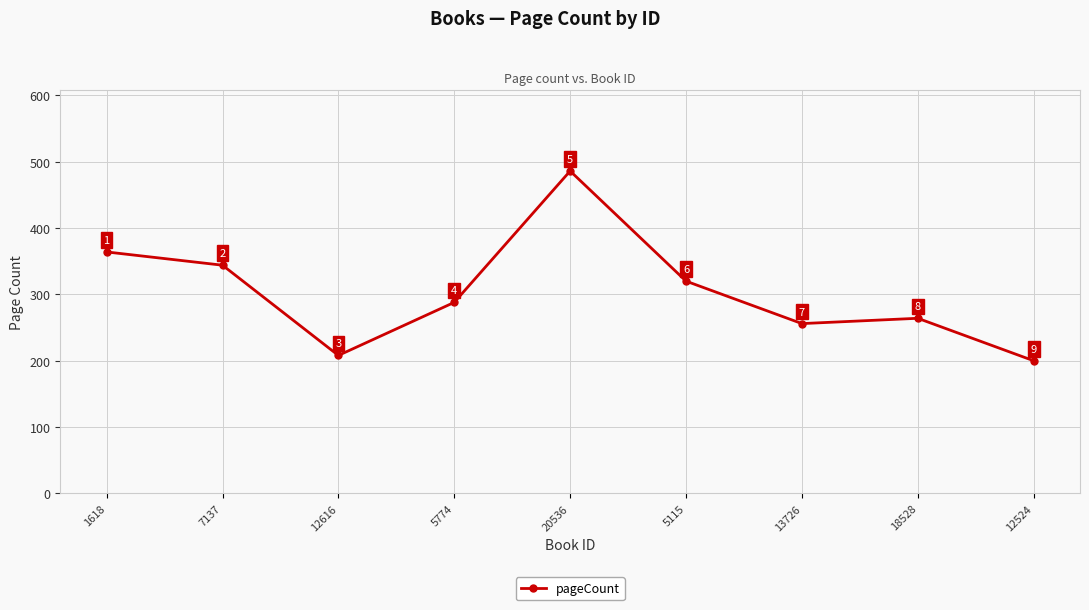

How many series are shown in this chart?

1